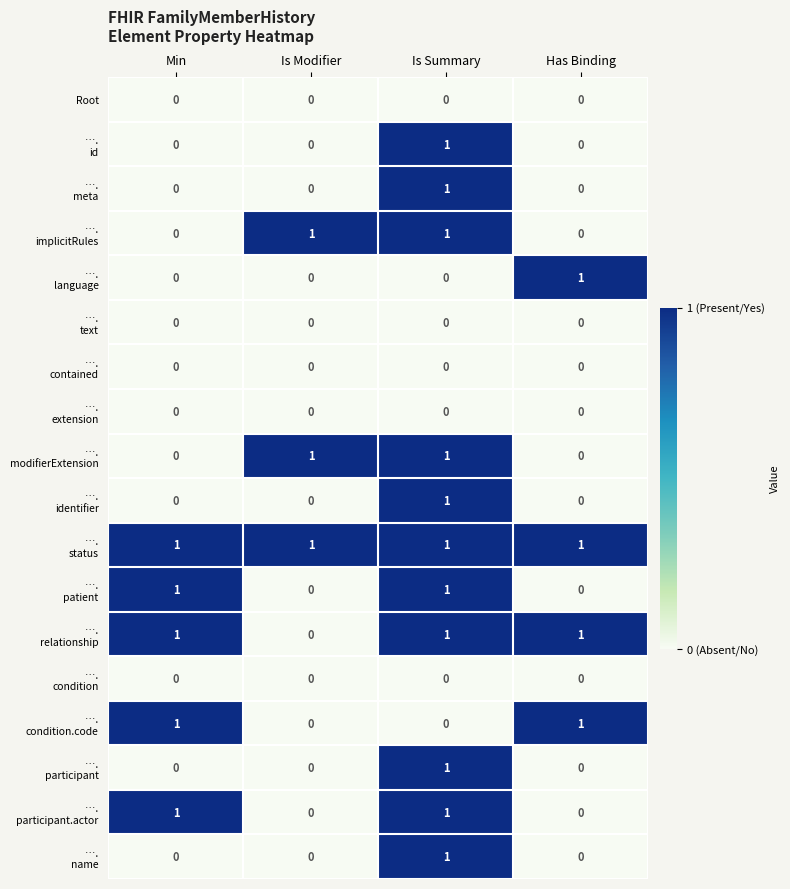

Count the number of categories in the chart.

4